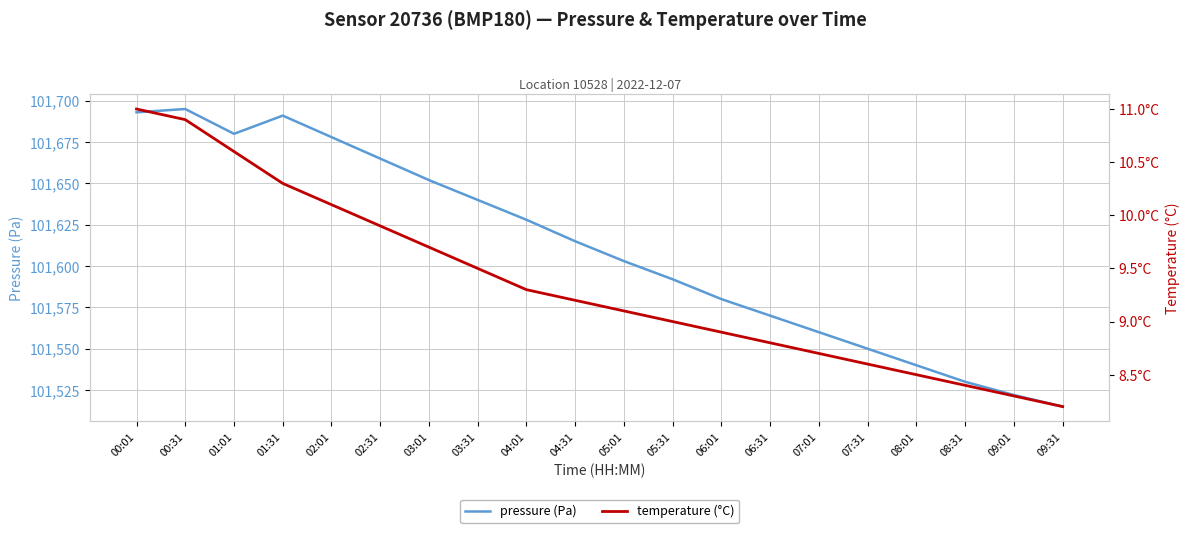

Between 05:31 and 03:01, which is larger?

03:01